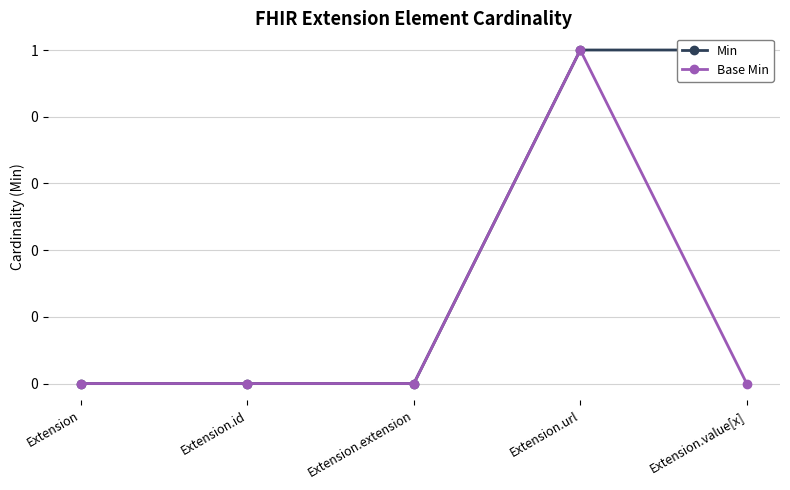

The Base Min series shows 0 at Extension.id. True or false?

False